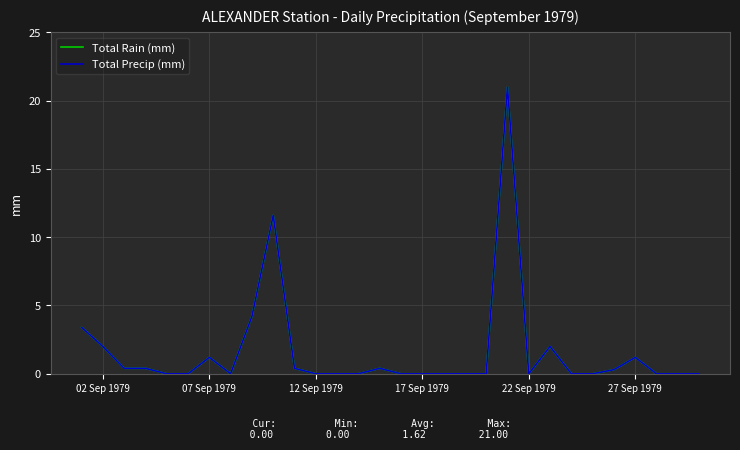

Does the chart display data point markers on the line(s)?

No